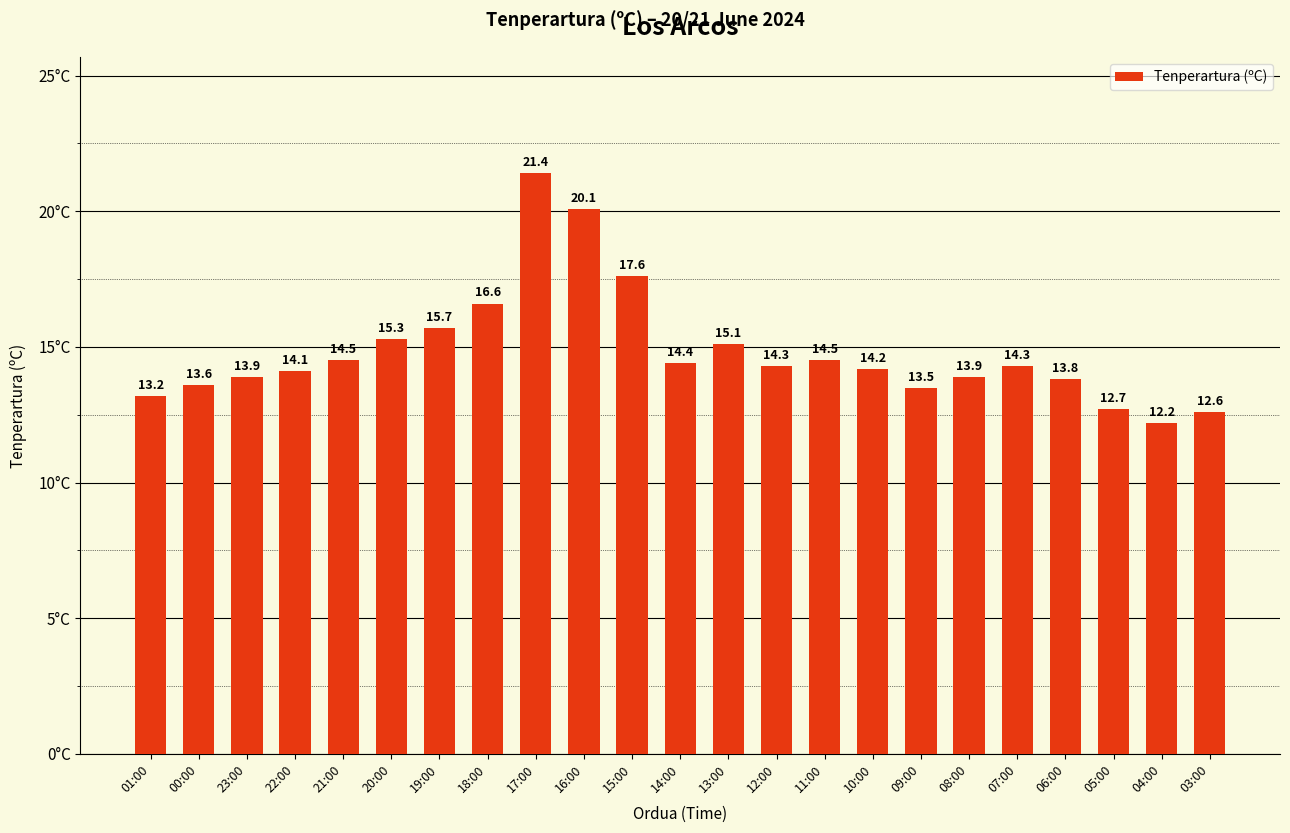

How many series are shown in this chart?

1